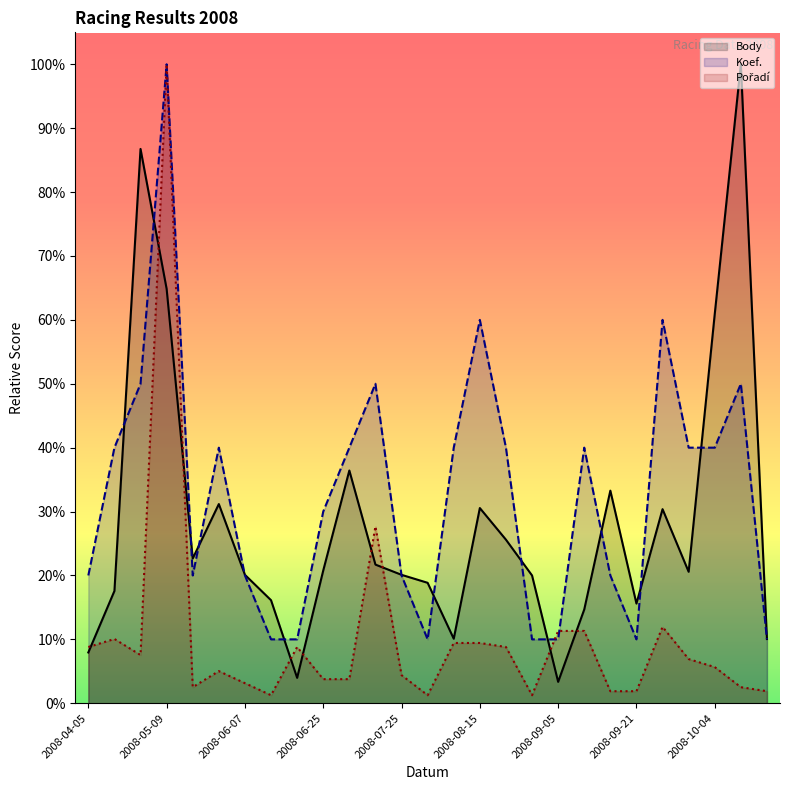

List the series in order of their overall mean, lowest first.

Pořadí, Body, Koef.